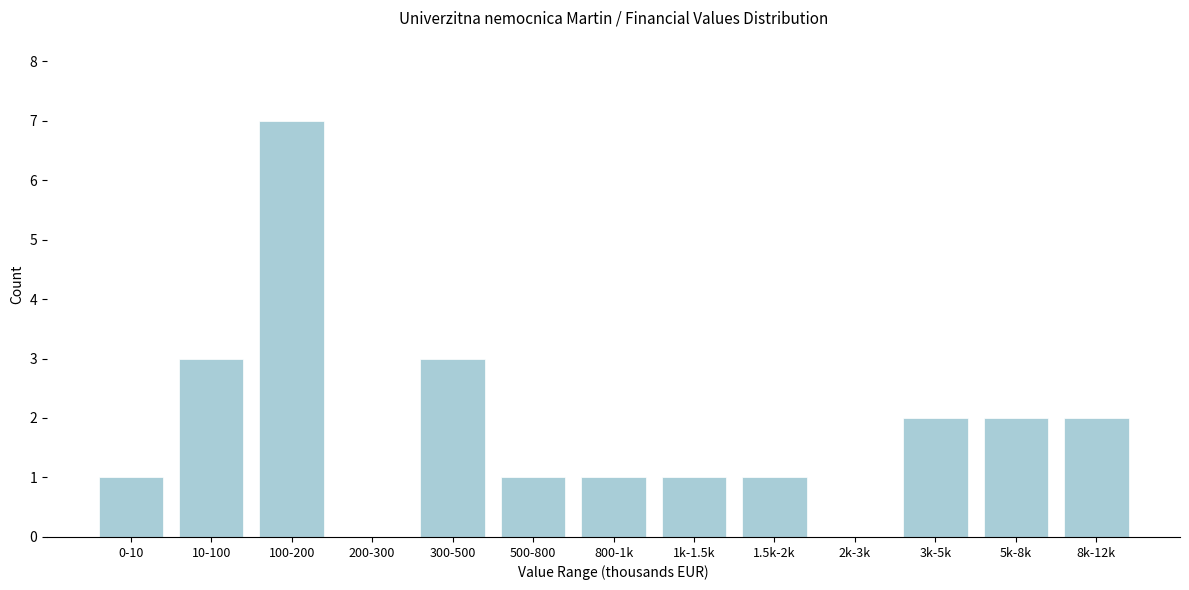

Reading right to left, what are all the values shown in this chart?

8k-12k=2	5k-8k=2	3k-5k=2	2k-3k=0	1.5k-2k=1	1k-1.5k=1	800-1k=1	500-800=1	300-500=3	200-300=0	100-200=7	10-100=3	0-10=1